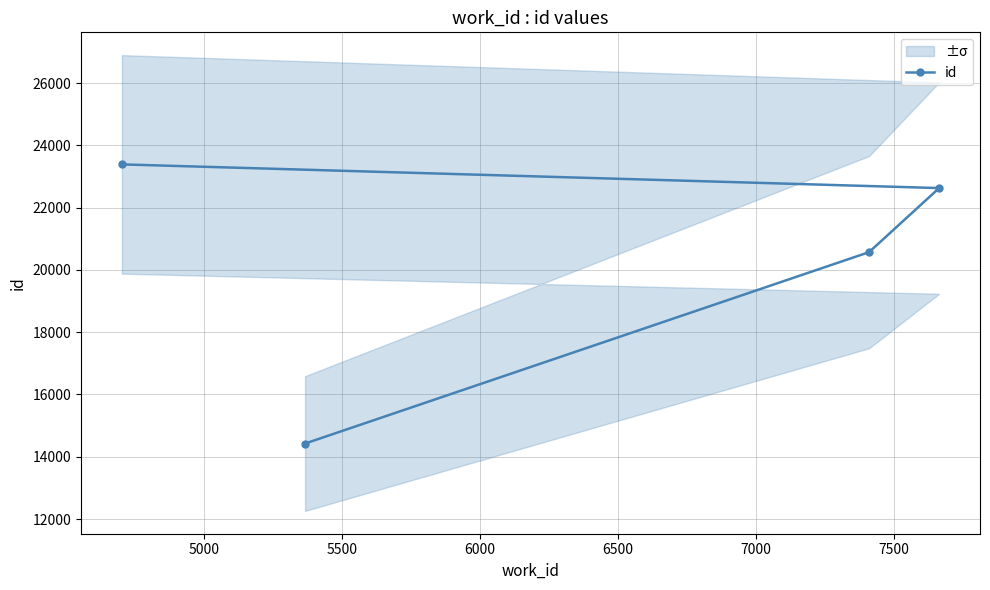

What is the value of the 2nd point from the left?

20571